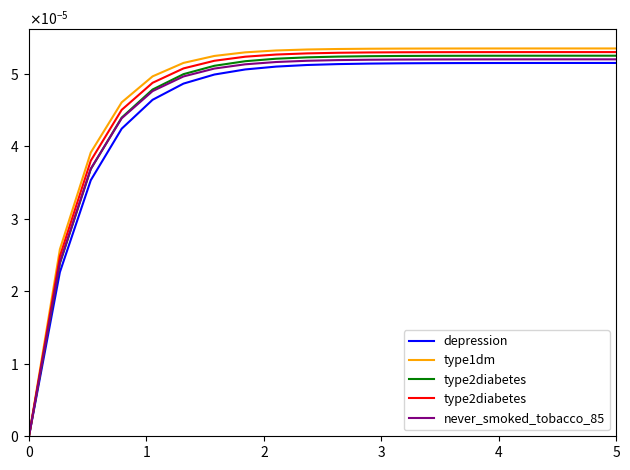

True or false: type2diabetes has a value of 0.0 at 18.

True